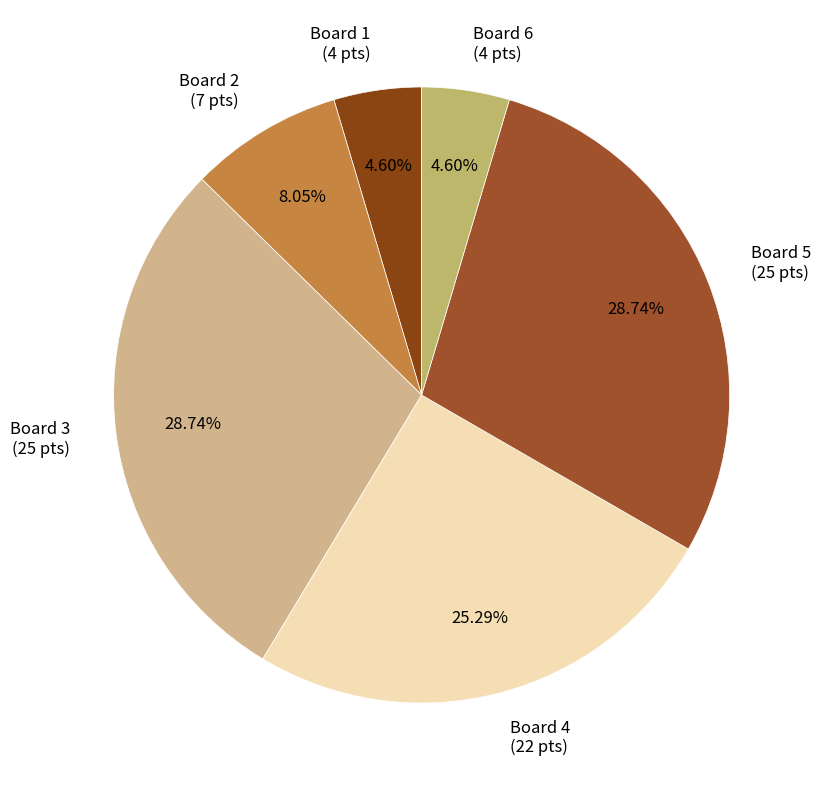

Does any single category account for the majority?

No